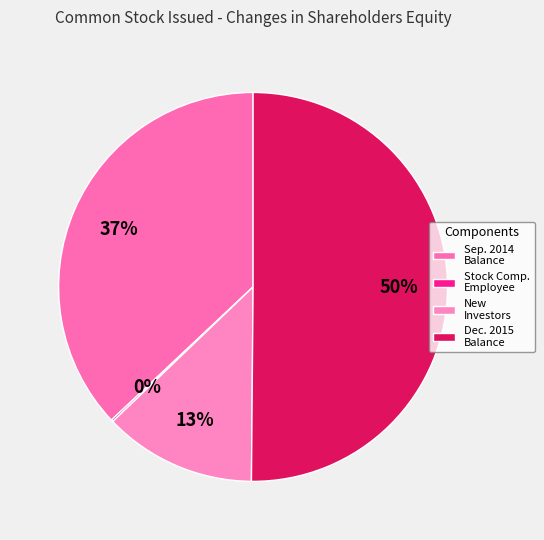

How many segments does this pie chart have?

4